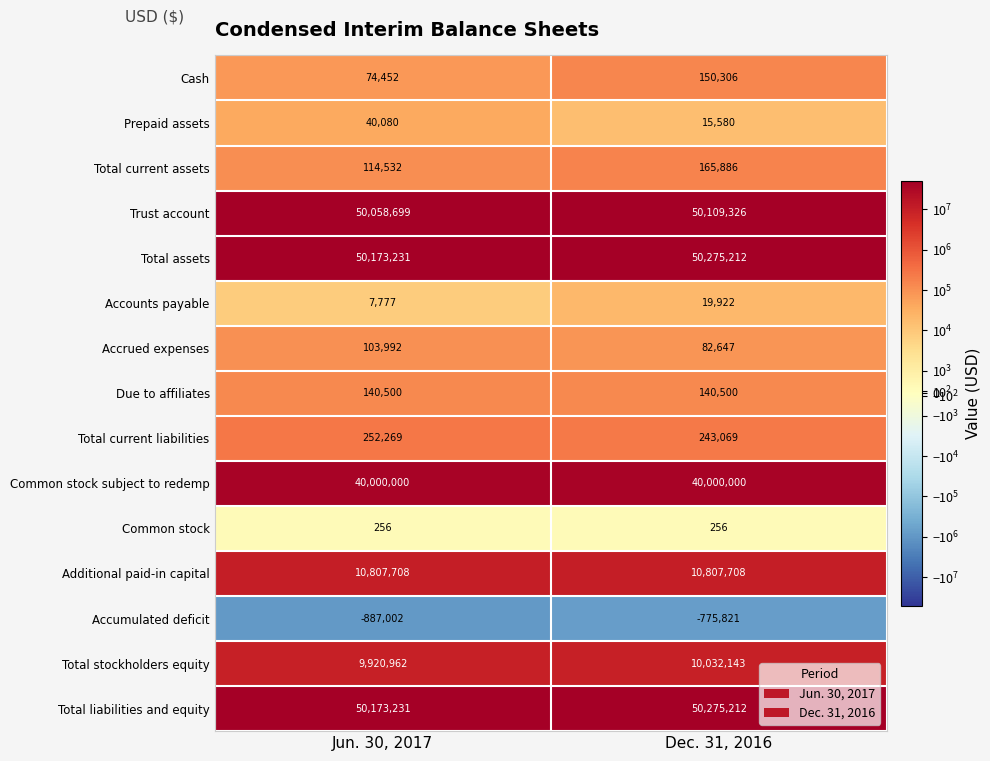

What is the spread (max minus min) of values at Jun. 30, 2017?

51060233